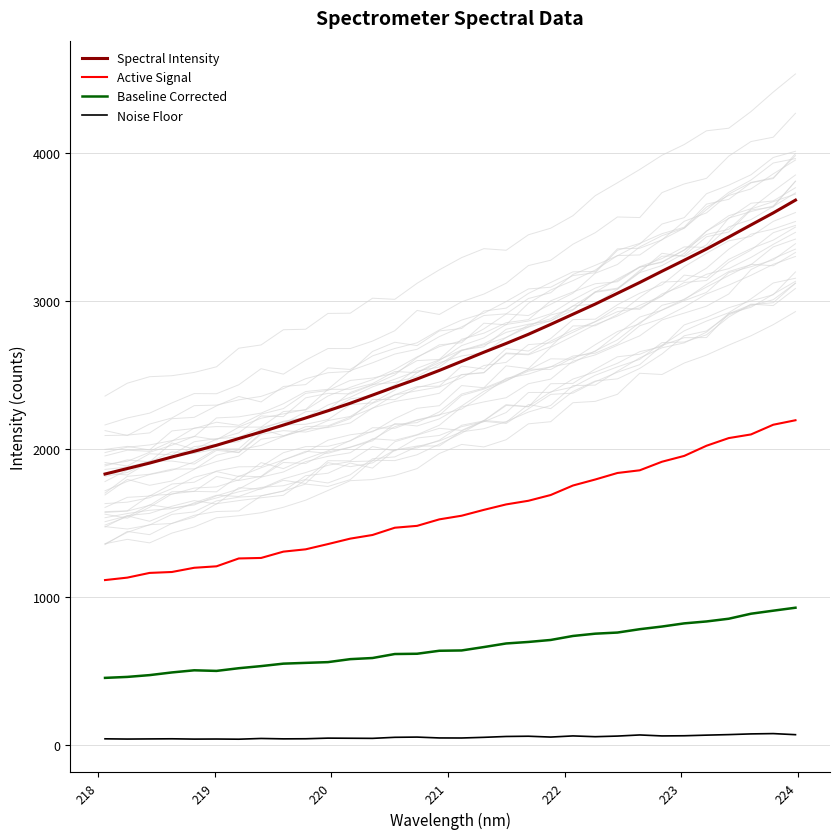

True or false: Baseline Corrected and Active Signal cross at least once.

False